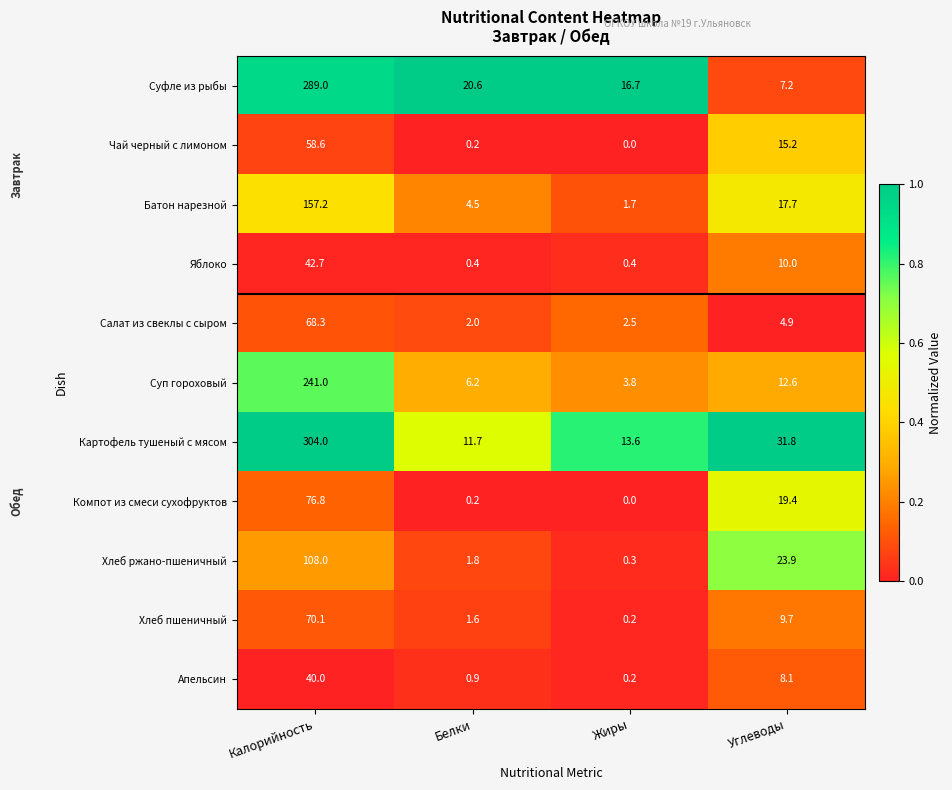

Is the value of Картофель тушеный с мясом at Жиры greater than the value of Яблоко at Углеводы?

Yes